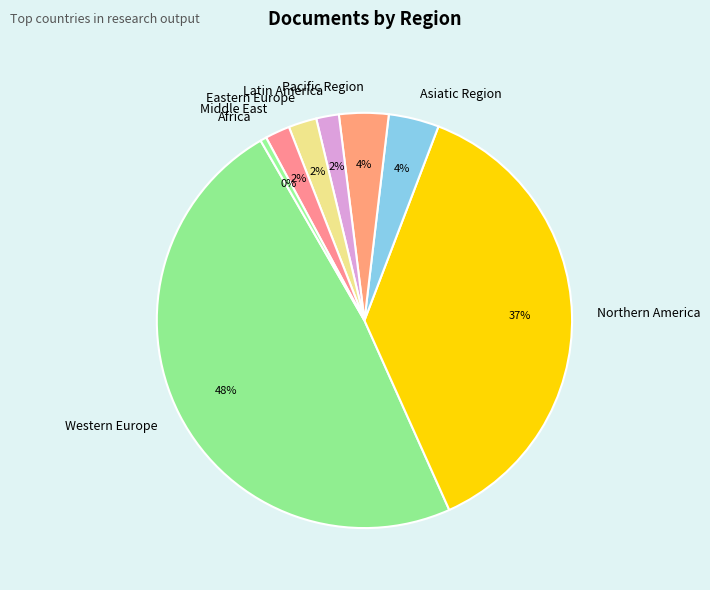

How many slices are in this pie chart?

8